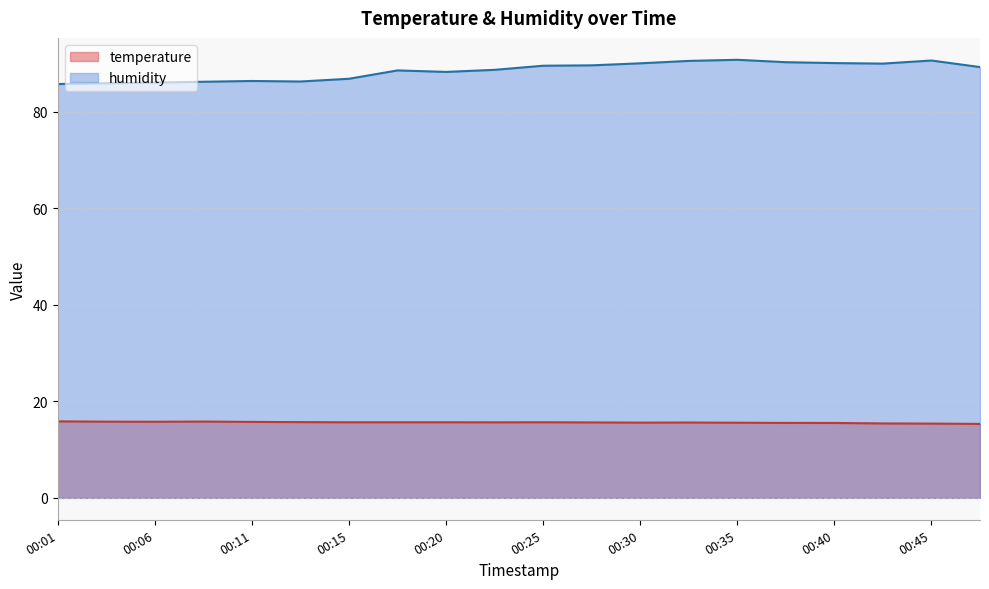

Reading left to right, what are all the values shown in this chart?

temperature: 15.8	15.8	15.8	15.8	15.7	15.7	15.7	15.7	15.7	15.7	15.7	15.6	15.6	15.6	15.6	15.5	15.5	15.4	15.4	15.3
humidity: 85.7	85.9	86.0	86.2	86.4	86.3	86.8	88.6	88.2	88.7	89.5	89.6	90.0	90.5	90.8	90.3	90.1	90.0	90.6	89.2